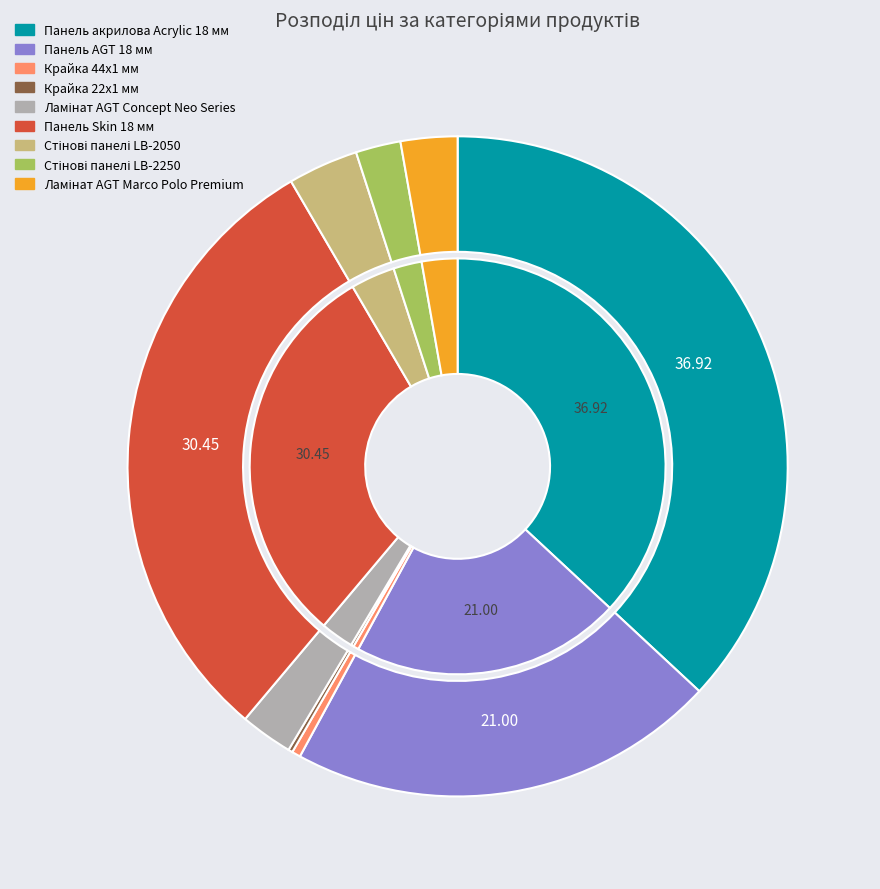

Is there a majority slice in this chart?

No